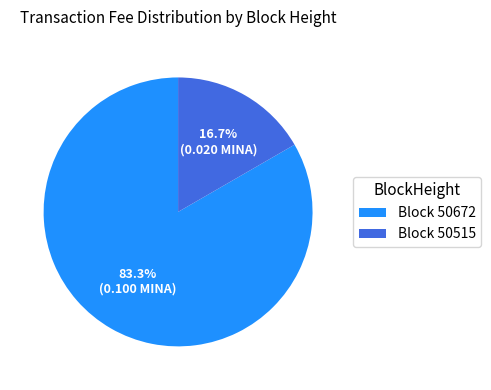

Rank the categories by value from lowest to highest.

Block 50515, Block 50672